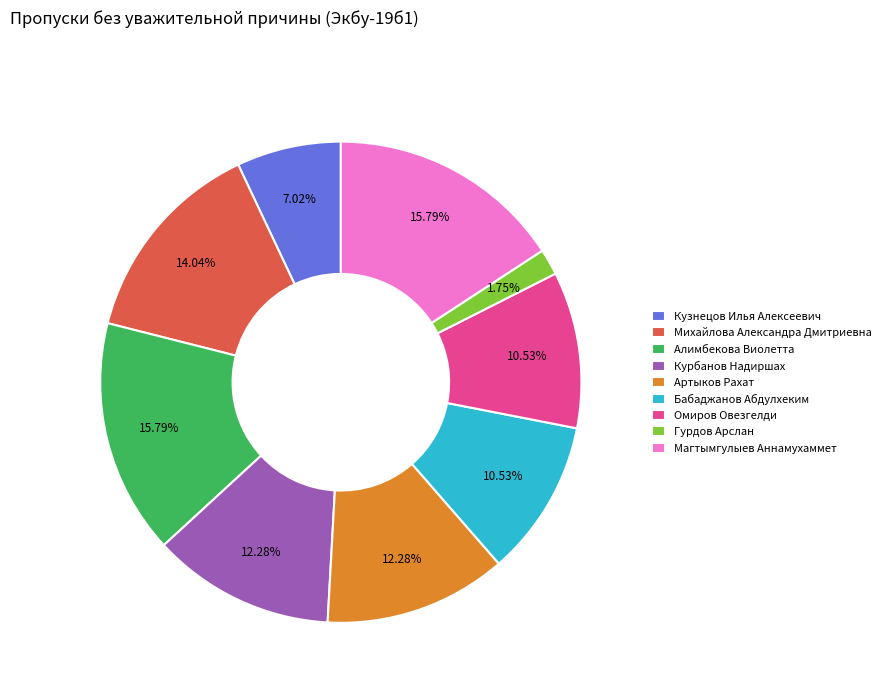

Does any single category account for the majority?

No